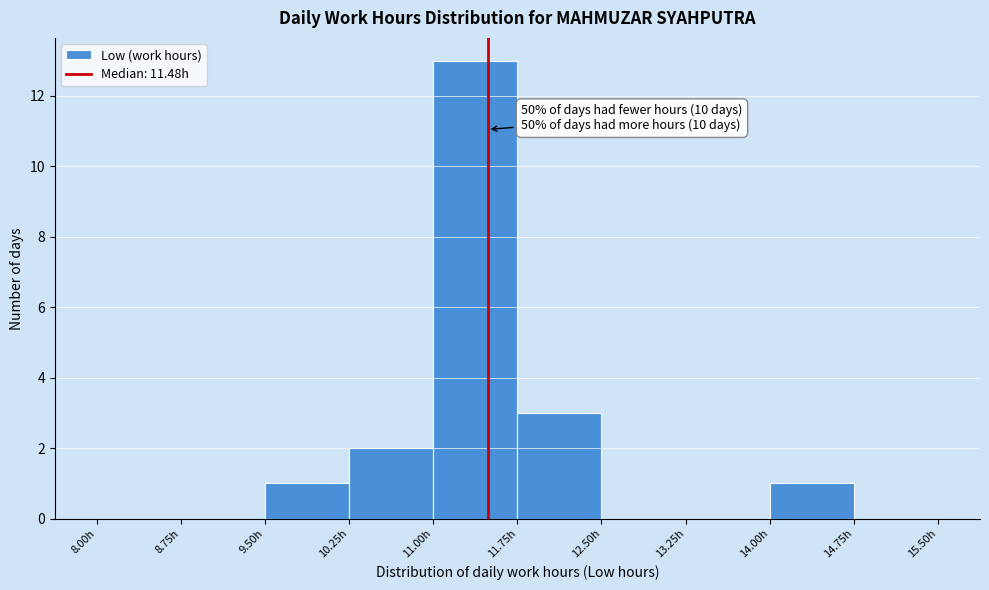

Which range on the x-axis has the tallest bar?

11.00 to 11.75